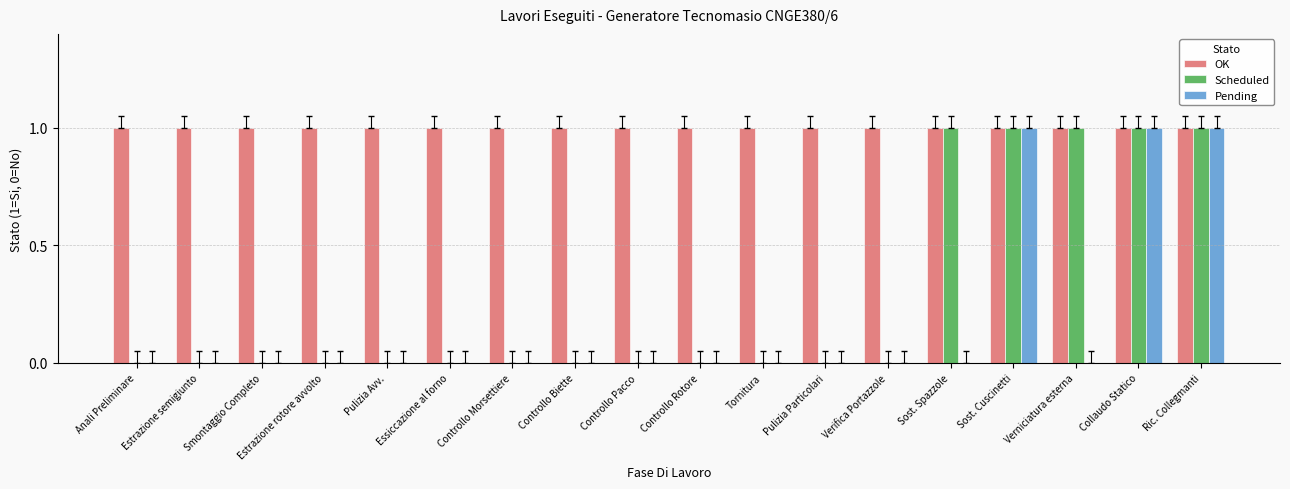

The Scheduled series shows 0 at Controllo Pacco. True or false?

True